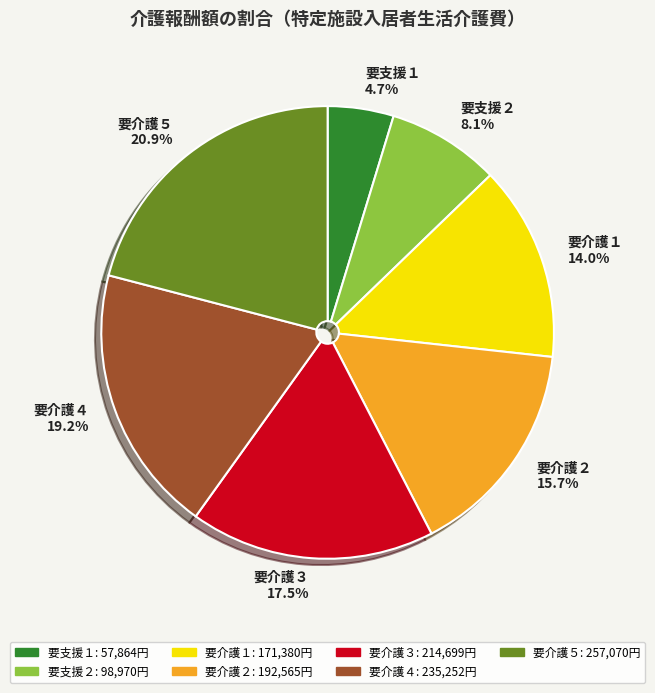

How many slices are in this pie chart?

7